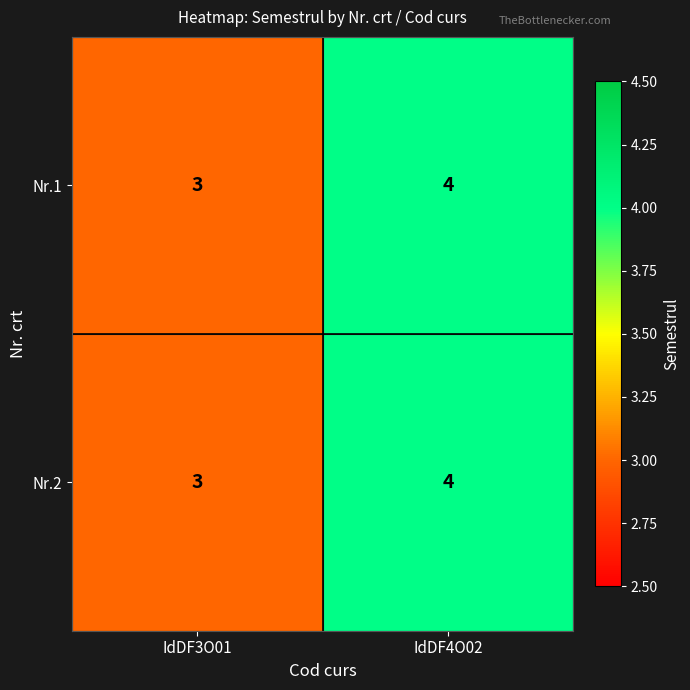

What is the sum of the Nr.1 values at IdDF3O01 and IdDF4O02?

7